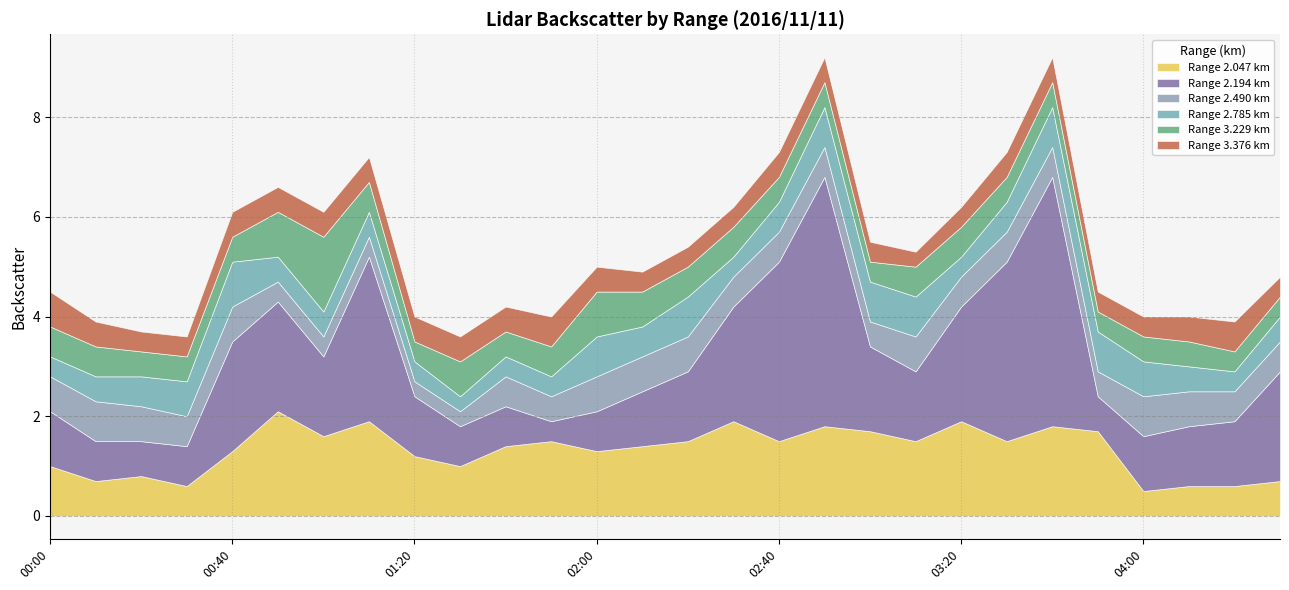

After their last crossing, which series has the higher values: 2.490 or 2.785?

2.490